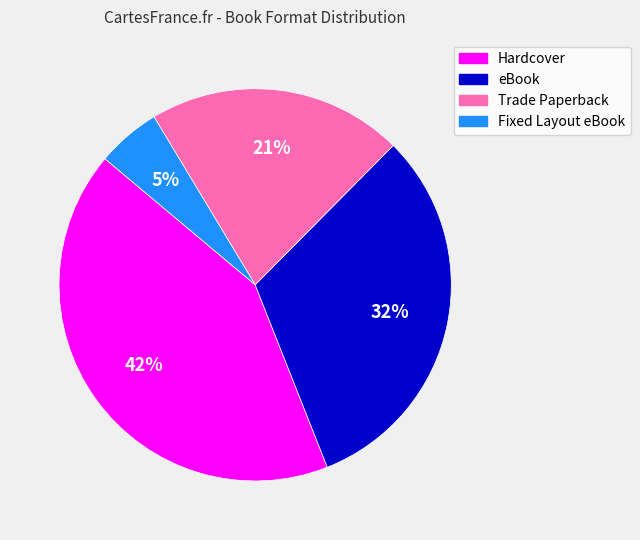

To the nearest percent, what is the average slice percentage?

25%